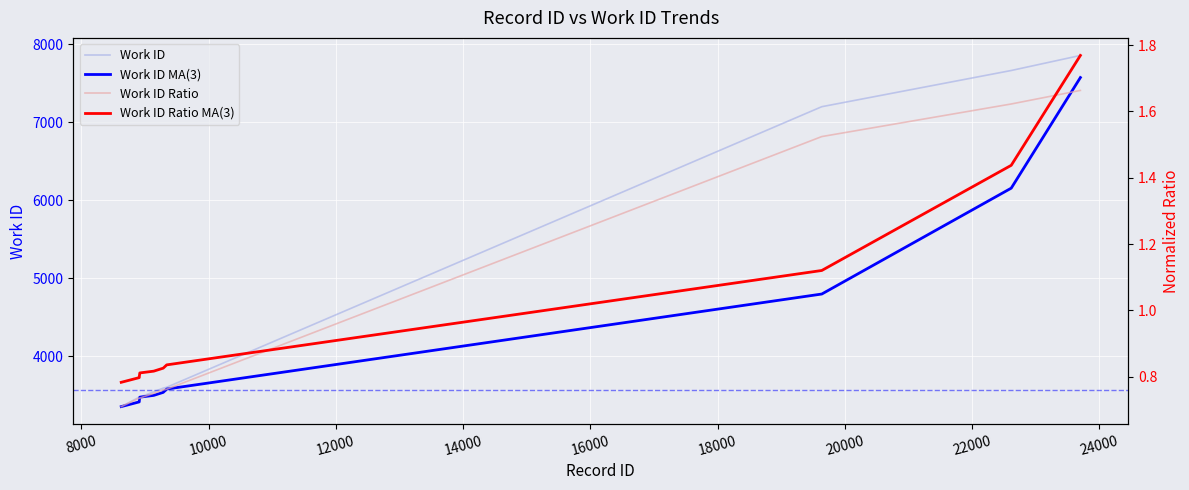

Does the chart display data point markers on the line(s)?

No